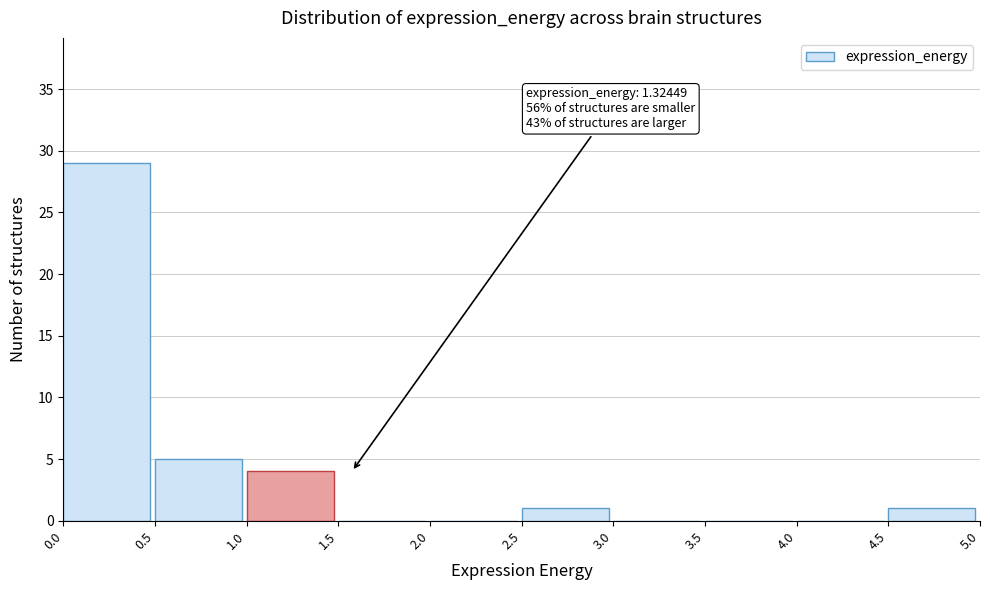

Which range on the x-axis has the tallest bar?

0.0 to 0.5